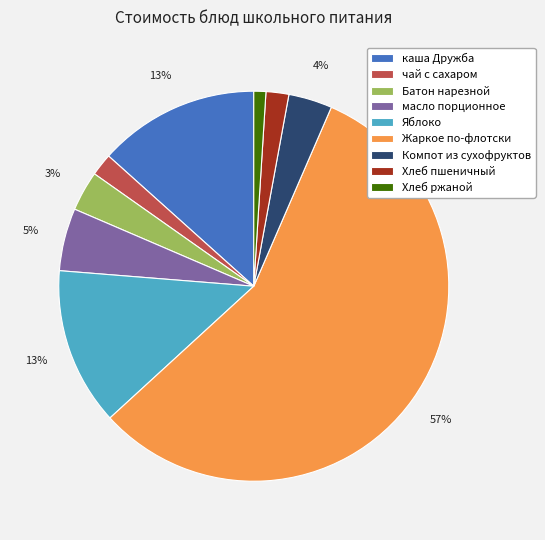

Is there a majority slice in this chart?

Yes